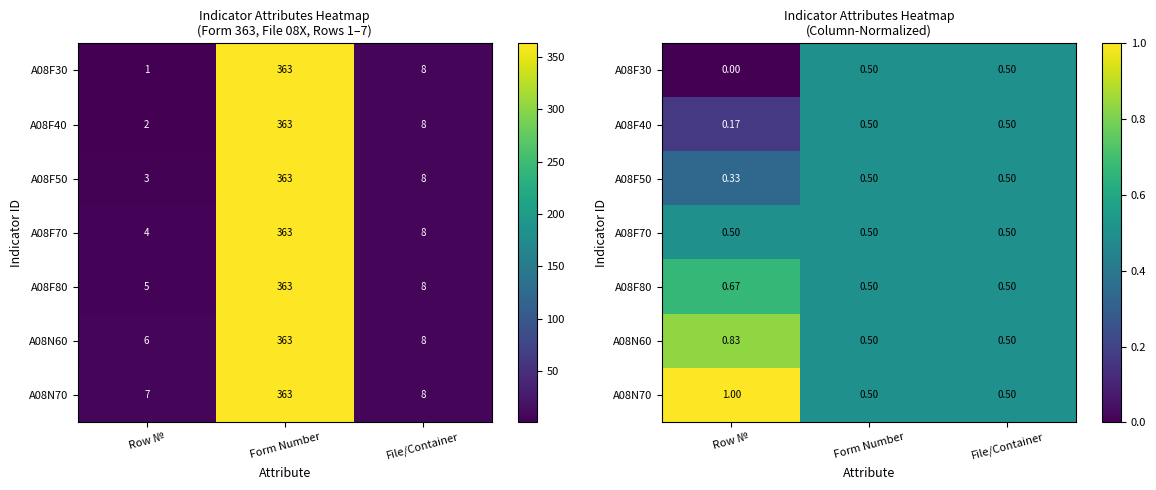

Between Form Number and File/Container, which is larger?

Form Number